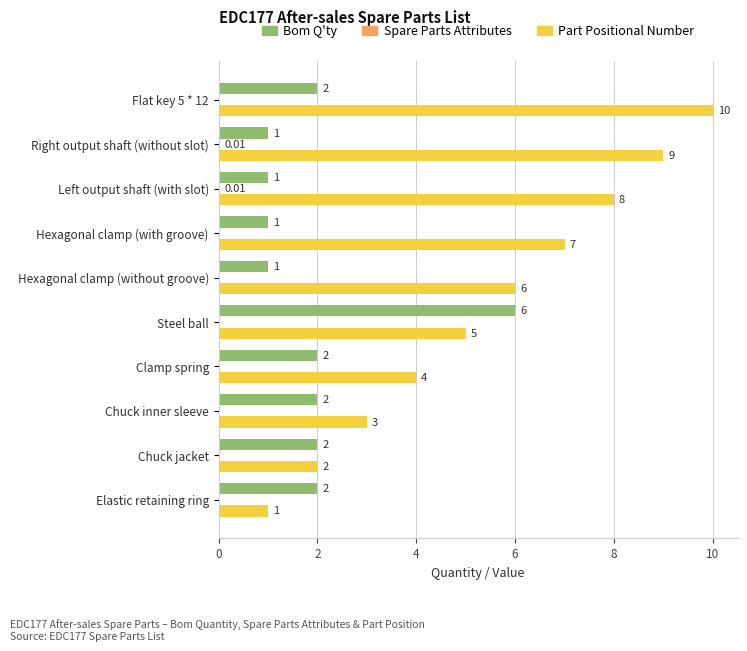

Which series has the largest total across all categories?

Part Positional Number